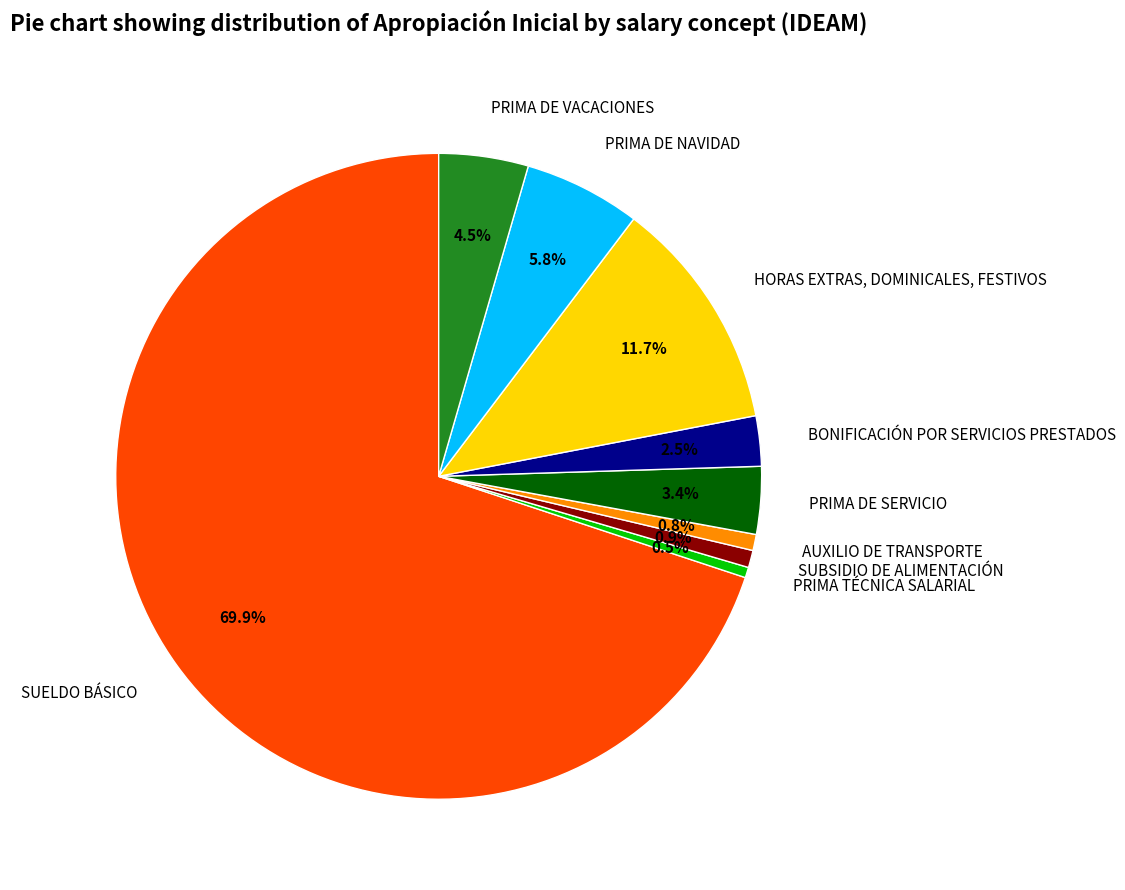

What percentage is the PRIMA DE NAVIDAD slice, to the nearest percent?

6%